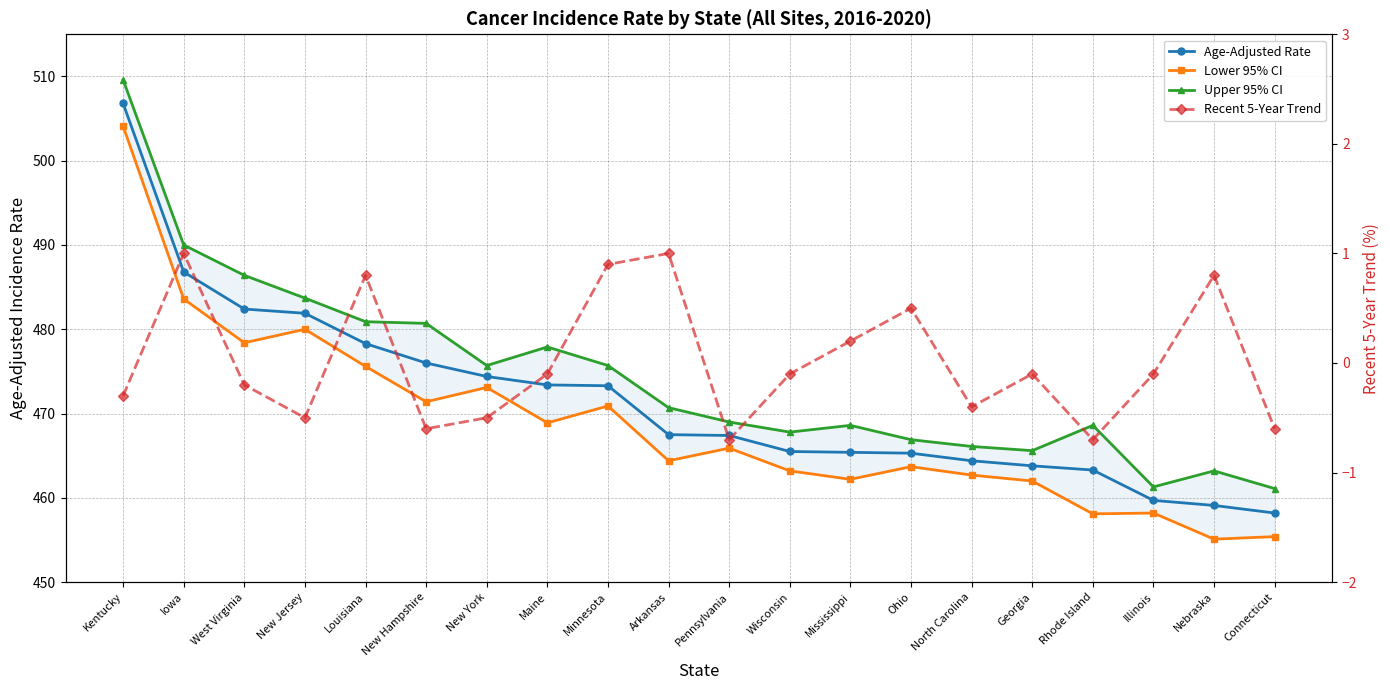

What are all the series names shown in the legend?

Age-Adjusted Rate, Lower 95% CI, Upper 95% CI, Recent 5-Year Trend